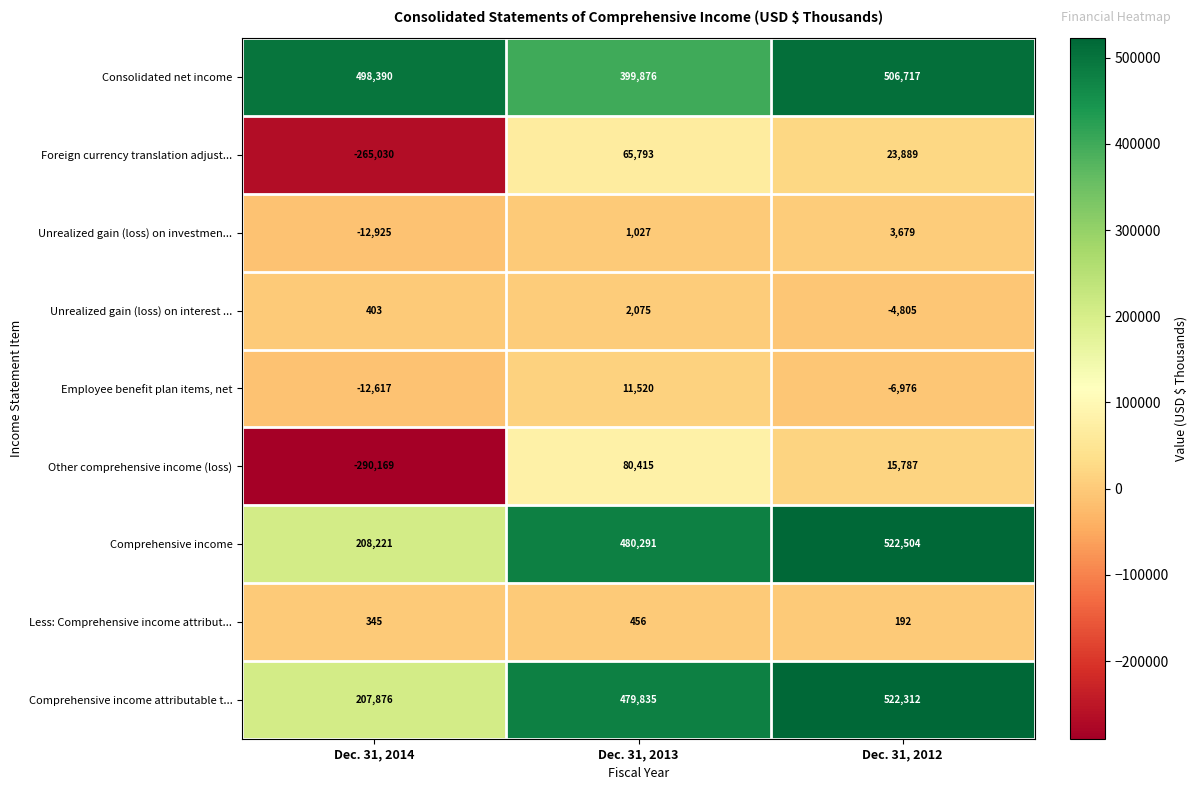

What is the smallest value displayed?

-290169